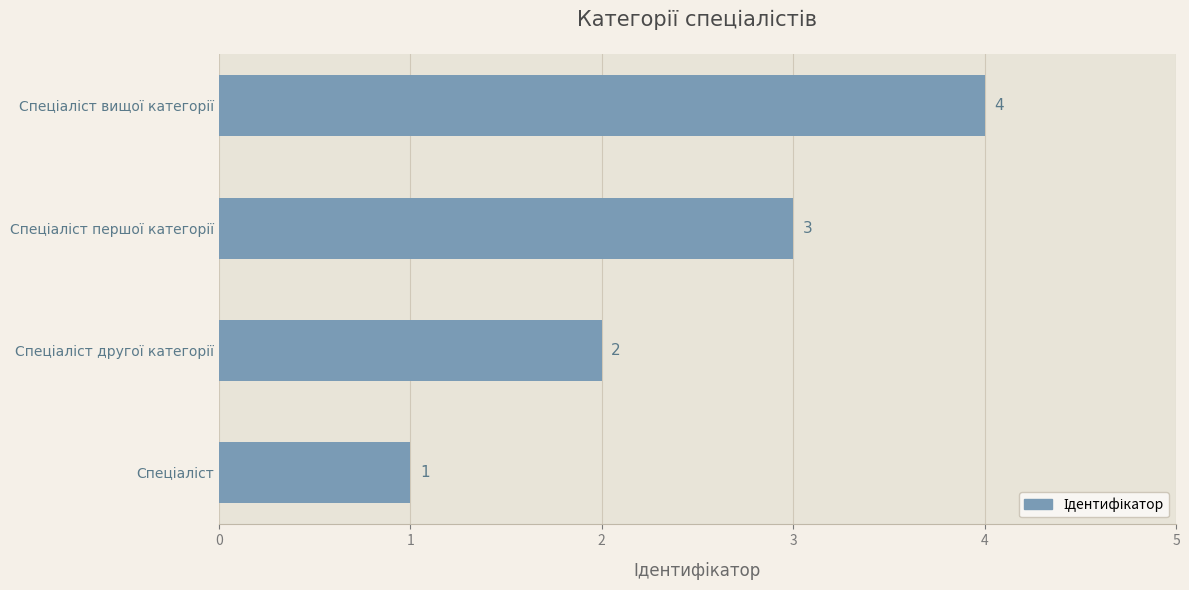

How many values are between 2 and 4?

3